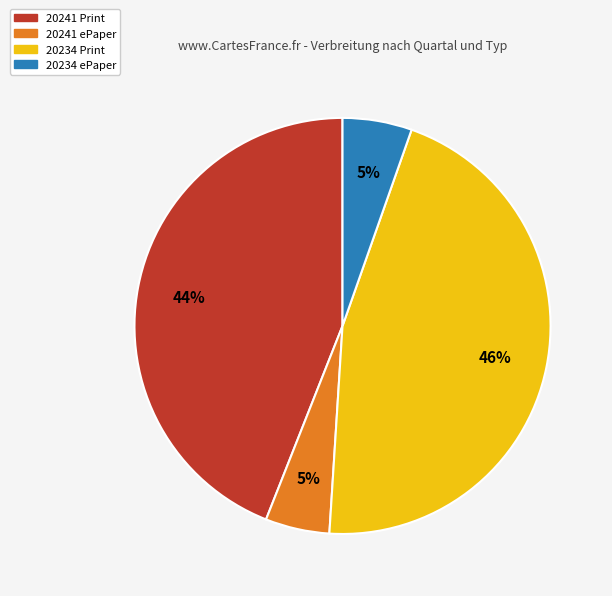

Is there a majority slice in this chart?

No